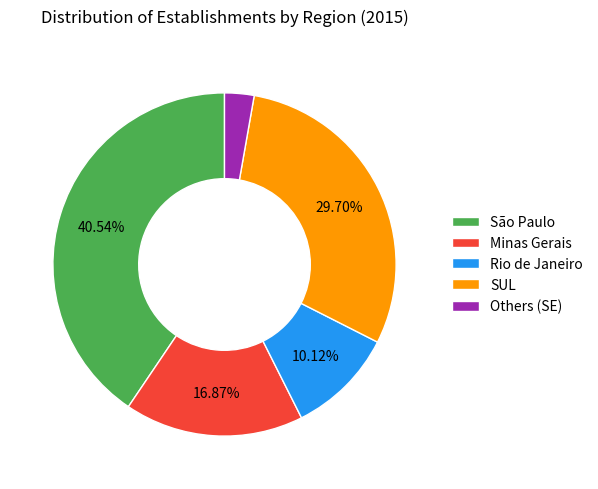

What percentage is the Minas Gerais slice, to the nearest percent?

17%